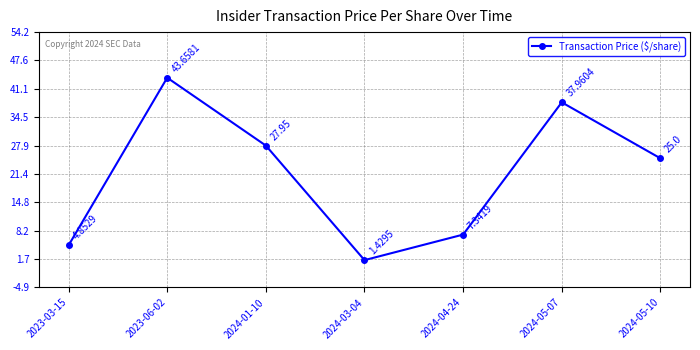

Rank the categories by value from highest to lowest.

2023-06-02, 2024-05-07, 2024-01-10, 2024-05-10, 2024-04-24, 2023-03-15, 2024-03-04